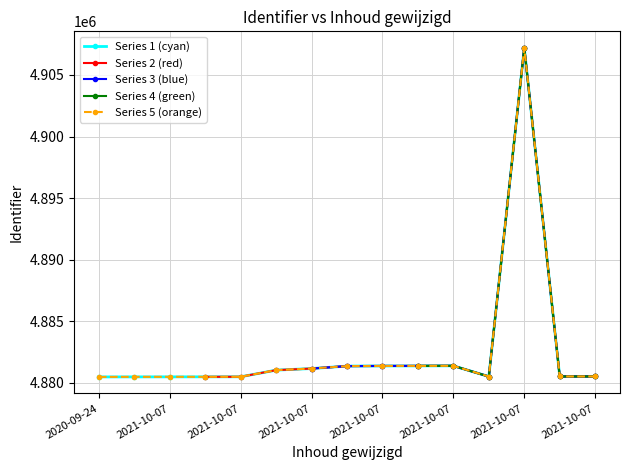

Approximately how many times larger is the value at 2021-10-07 compared to 2021-10-07?

1.0